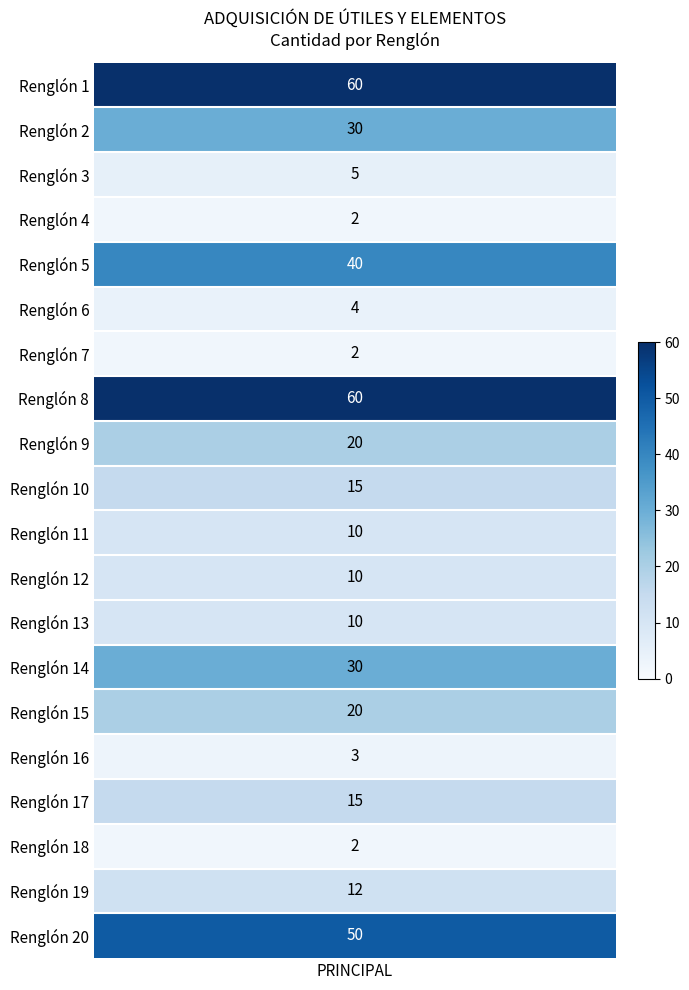

Reading left to right, what are all the values shown in this chart?

60	30	5	2	40	4	2	60	20	15	10	10	10	30	20	3	15	2	12	50